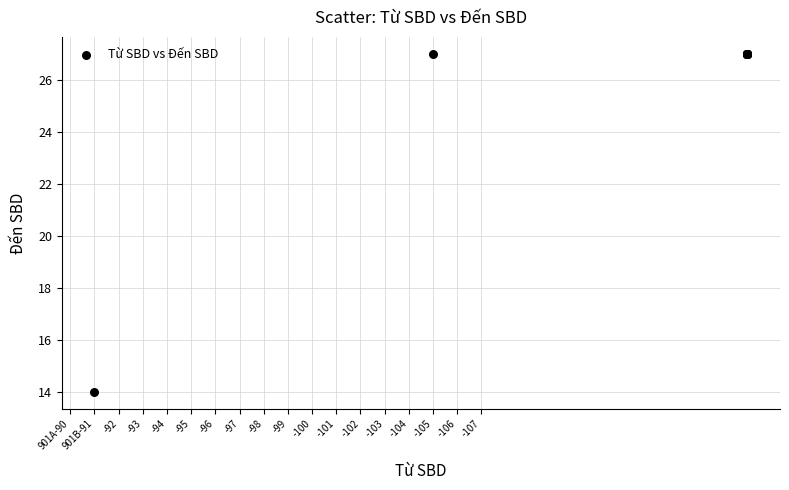

What Y value in the scatter plot is closest to 20?

14